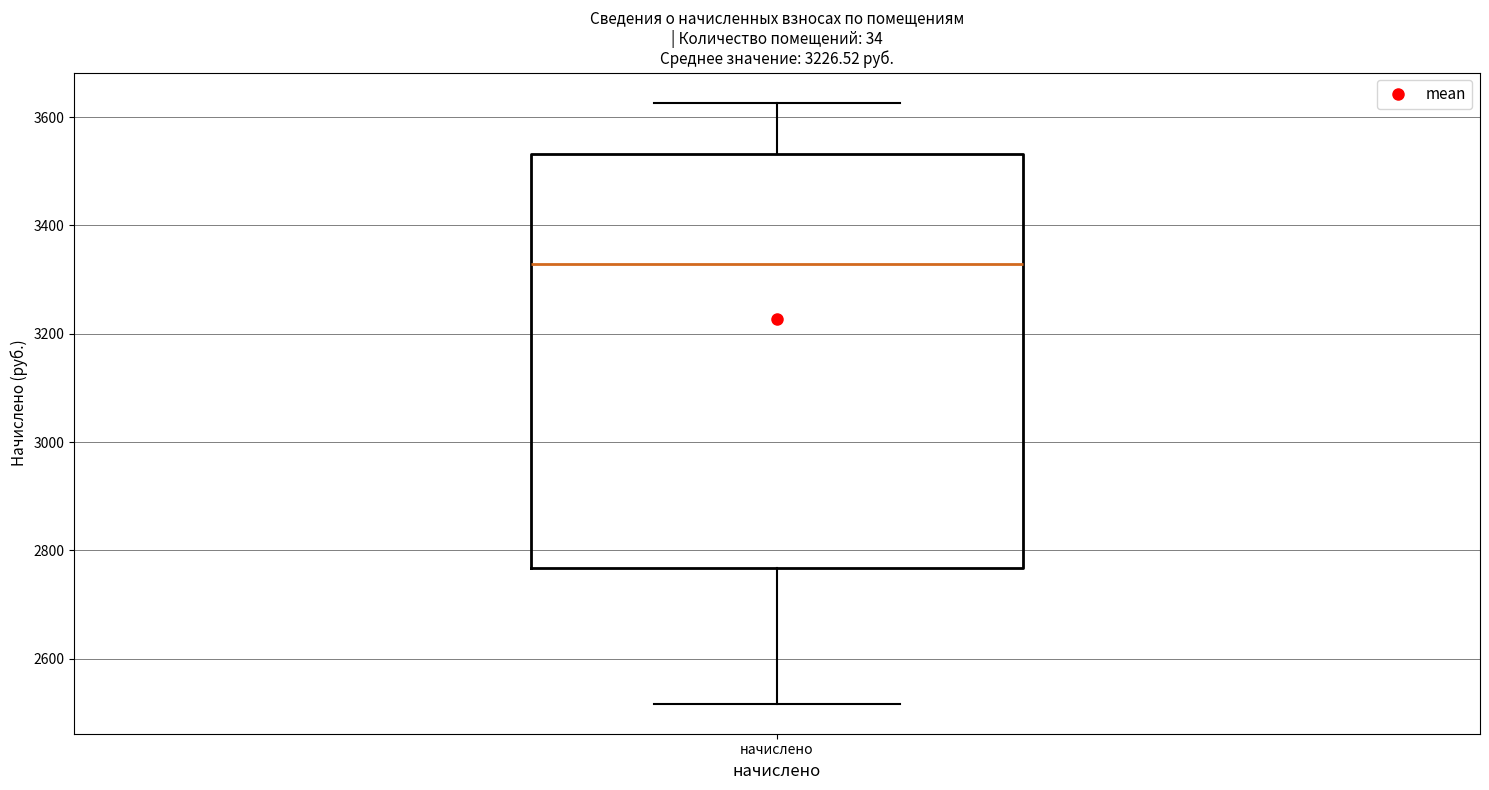

Where is the lower edge of the box for начислено on the y-axis? The values are not printed on the chart, so give them approximately, as read against the axis.

2760